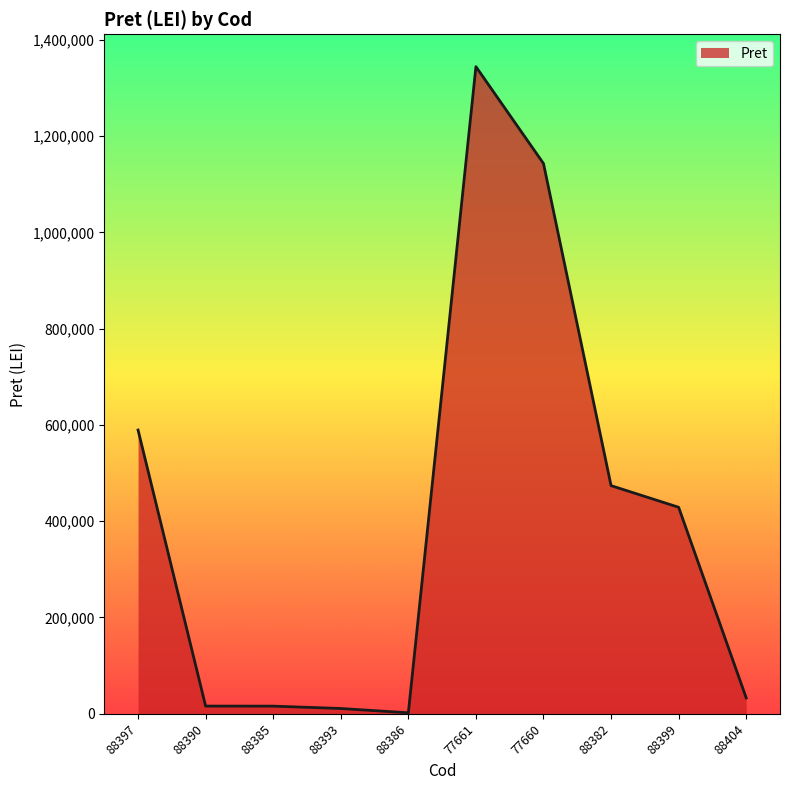

True or false: the data shows 1344150.0 at 77661.

True